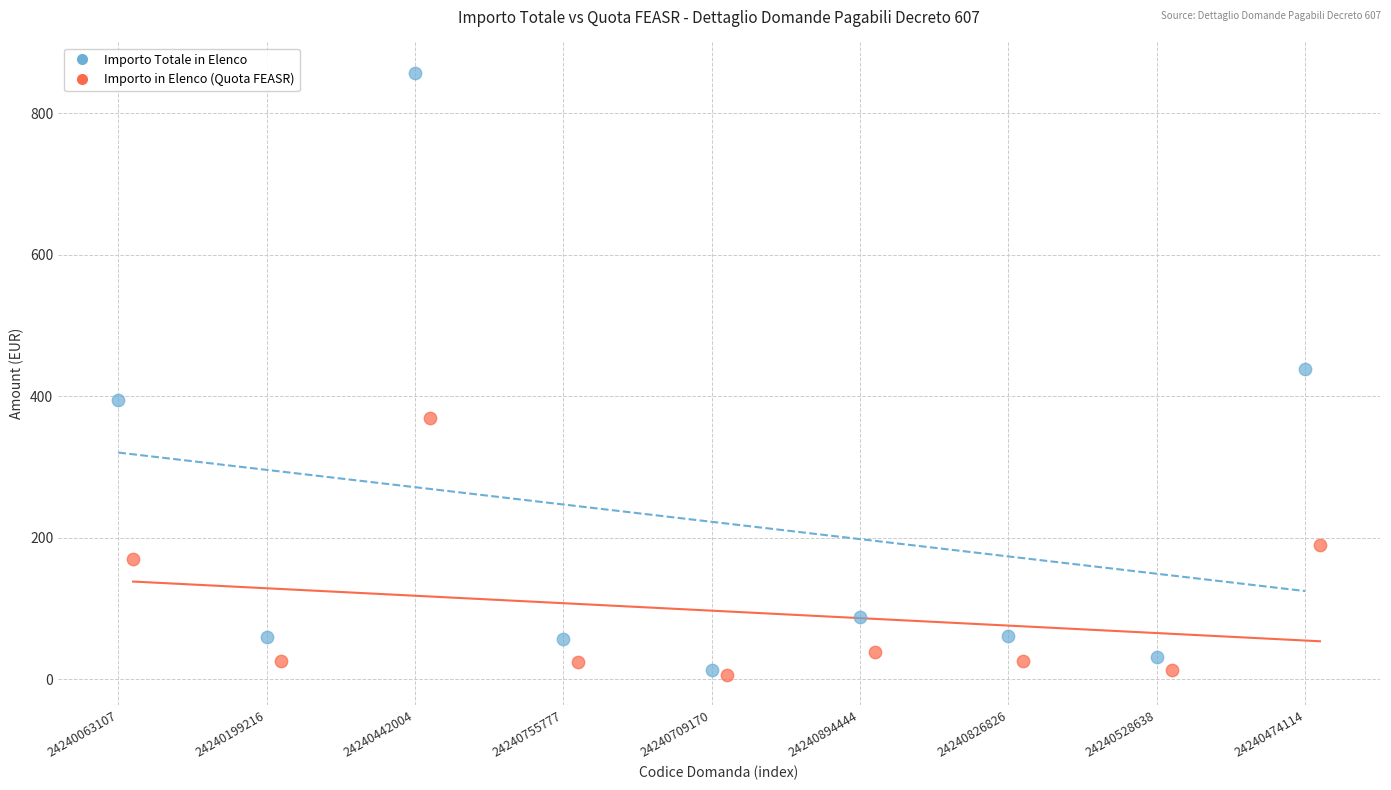

Which series contains the highest Y value?

Importo Totale in Elenco